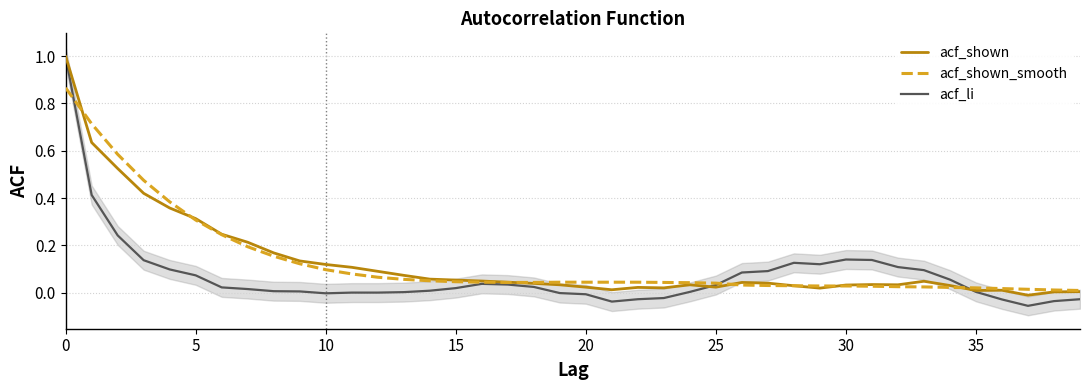

Between which two adjacent categories do acf_shown_smooth and acf_shown first intersect?

0 and 5